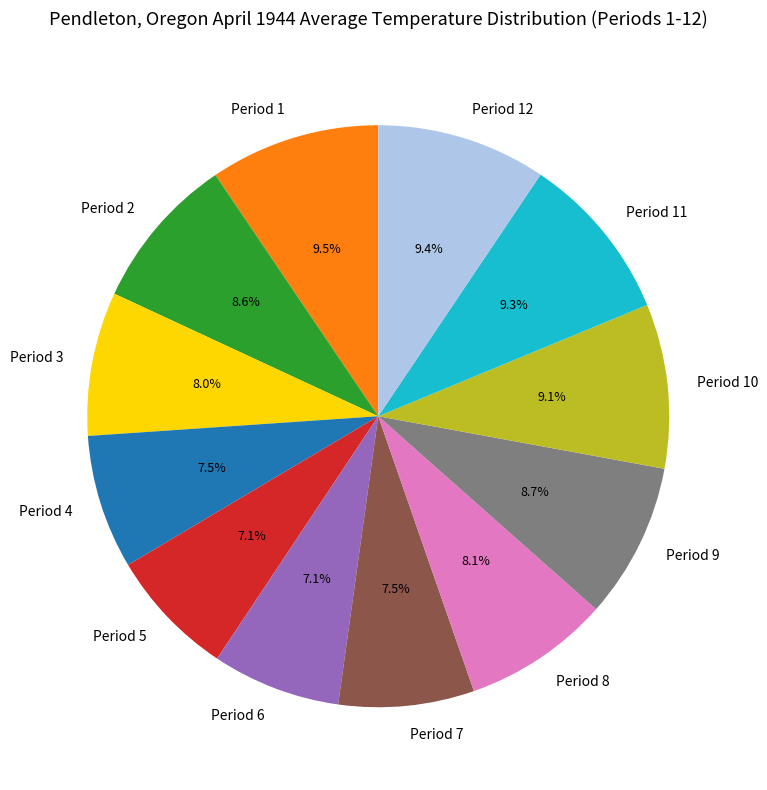

Is it true that Period 11 is 9% of the pie?

True